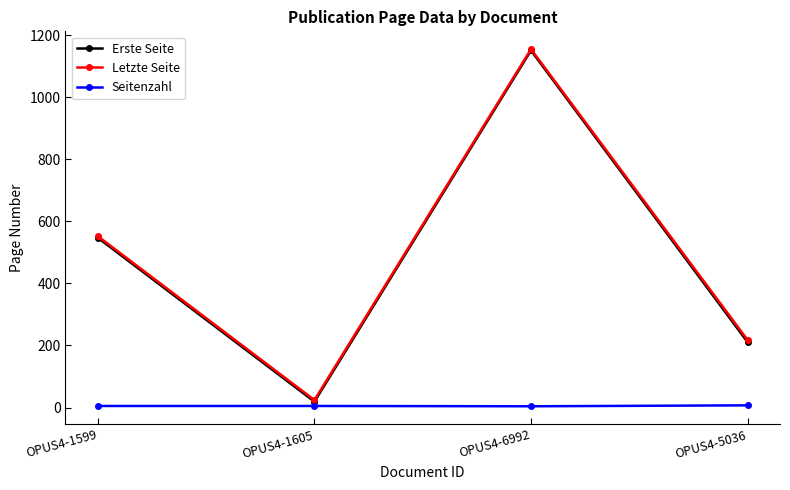

True or false: Erste Seite has a value of 547 at OPUS4-1599.

True